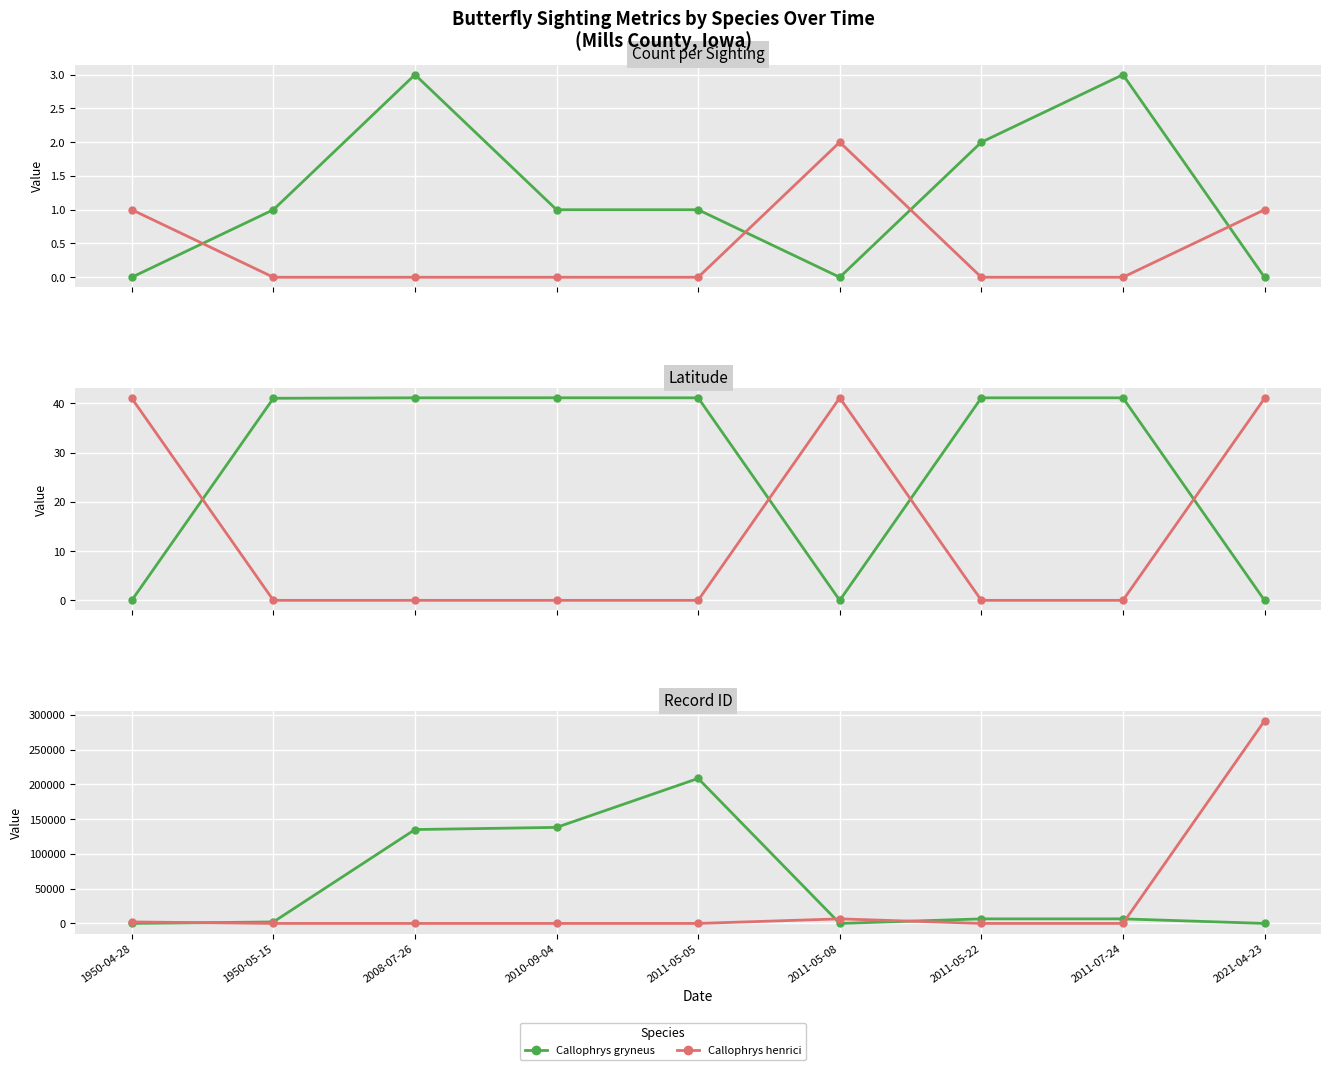

True or false: Callophrys henrici has more than 1 points higher than both neighbors.

False